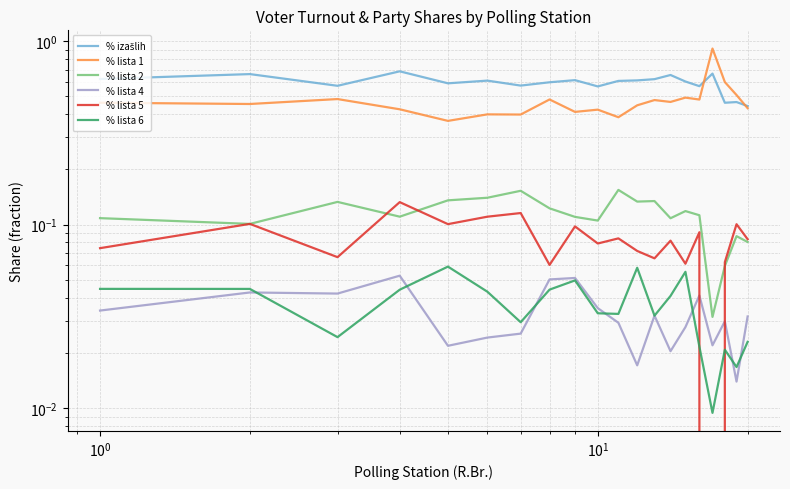

True or false: % lista 6 has more than 2 points higher than both neighbors.

True